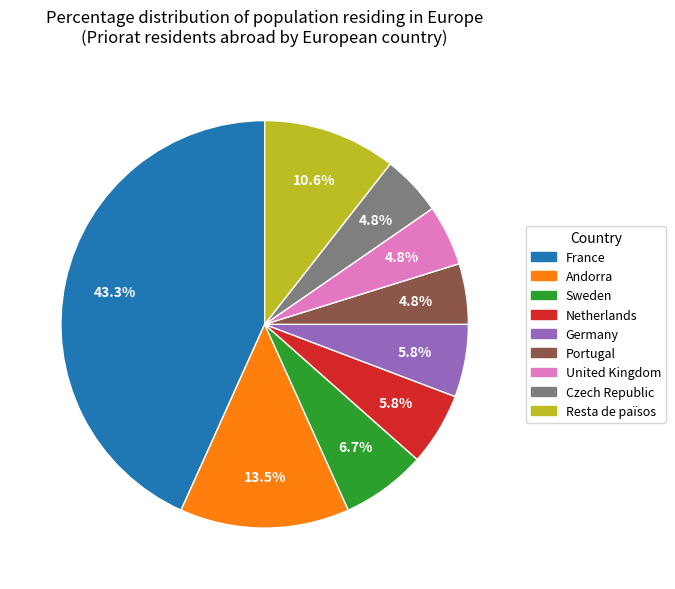

True or false: Germany accounts for 6% of the total.

True